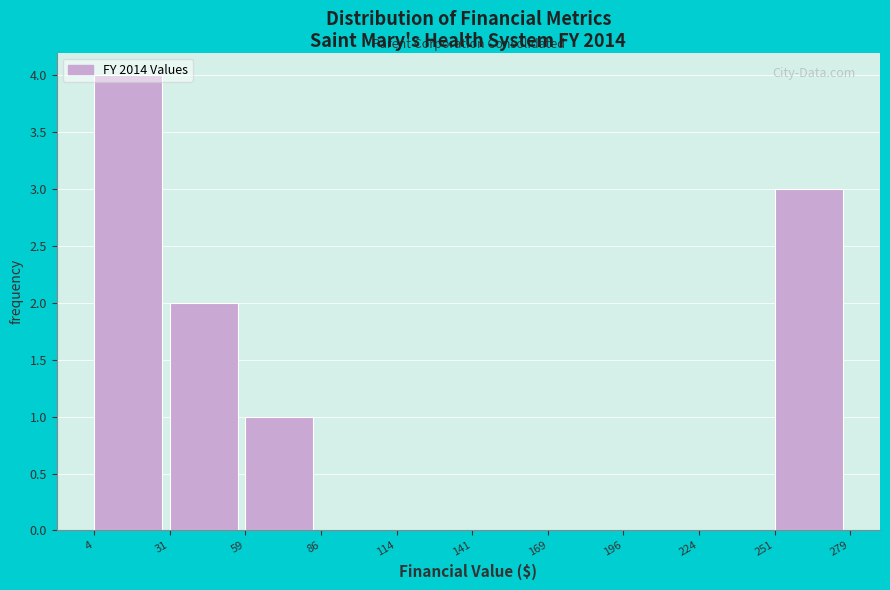

Over which range of the x-axis is the bar tallest?

4 to 31